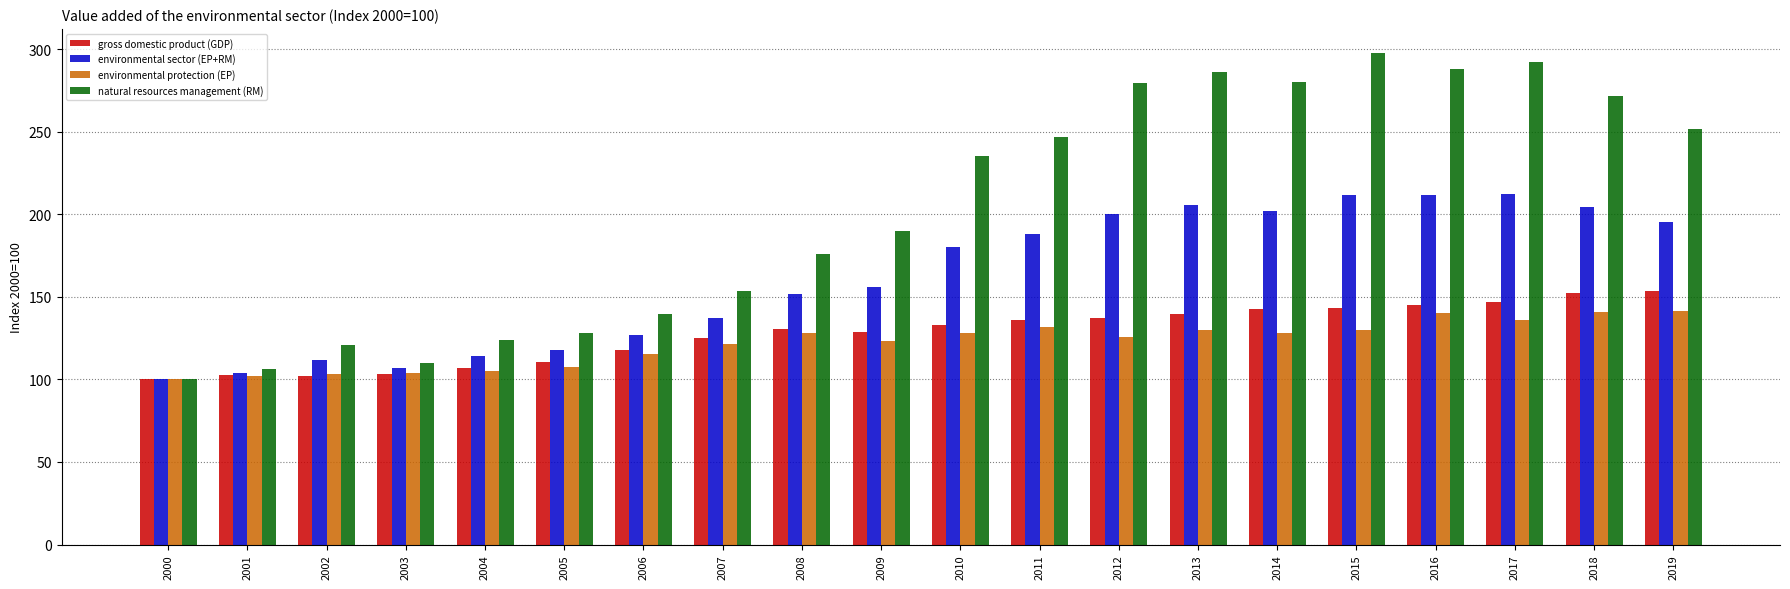

What is the greatest value displayed?

297.4